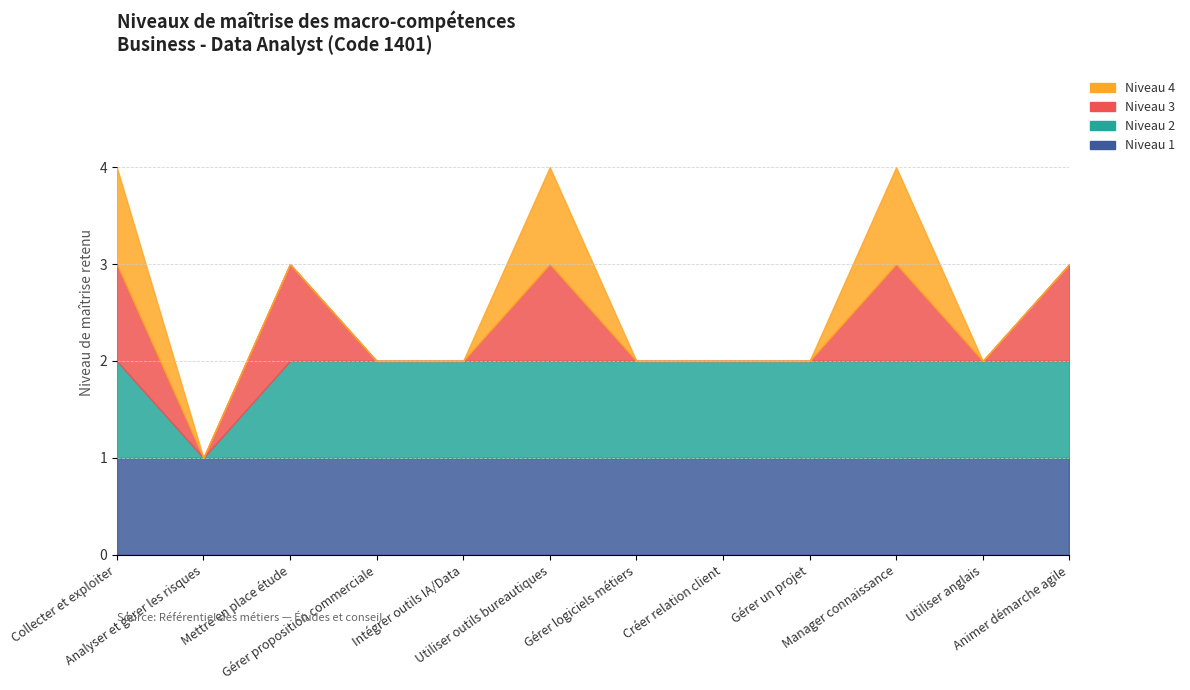

Between Mettre en place étude and Utiliser outils bureautiques, which is larger?

Utiliser outils bureautiques